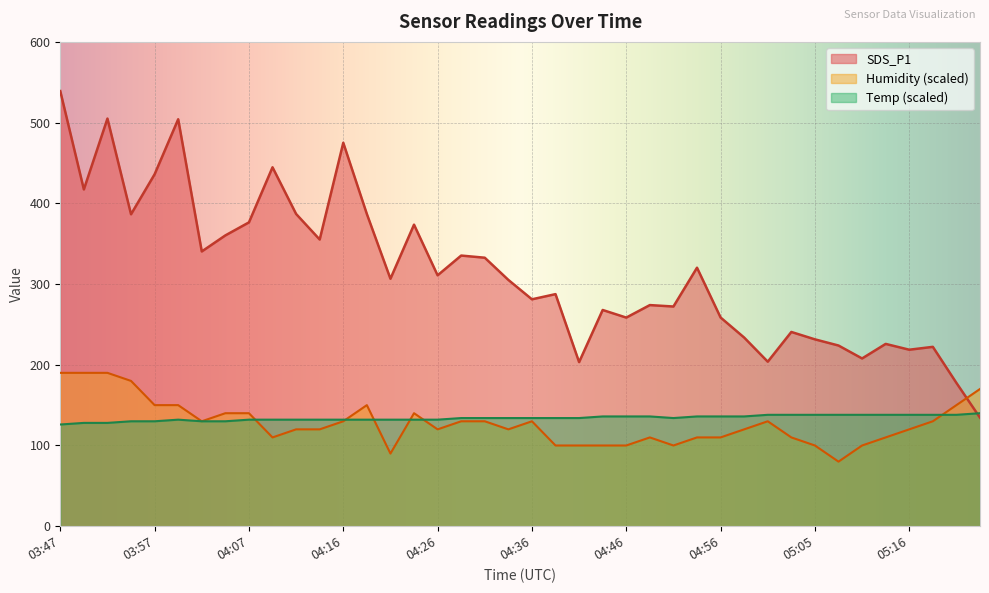

What is the difference between the maximum and second lowest values in the SDS_P1 series?

361.5